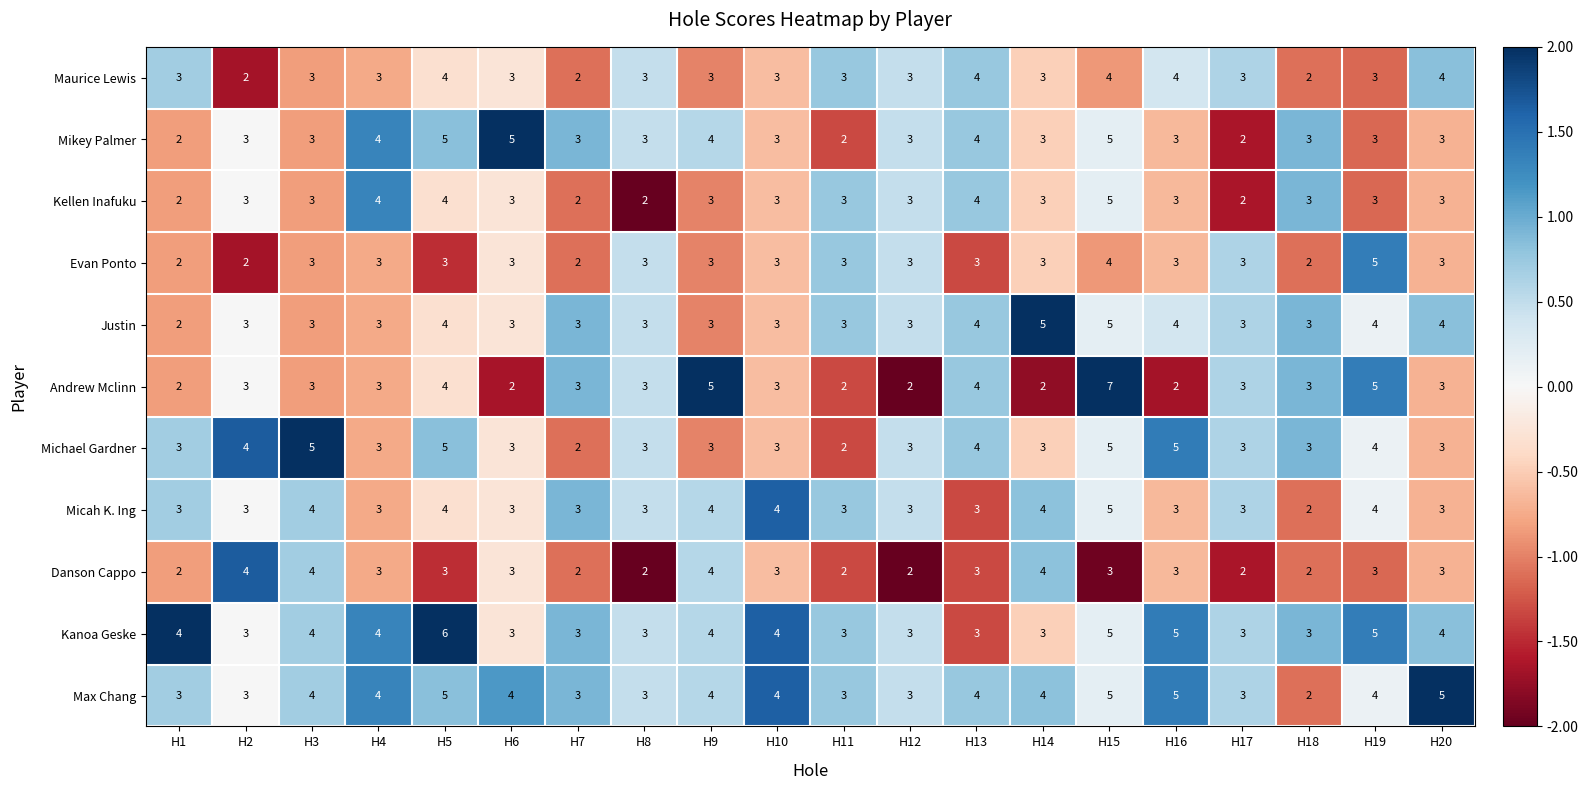

What is the greatest value displayed?

7